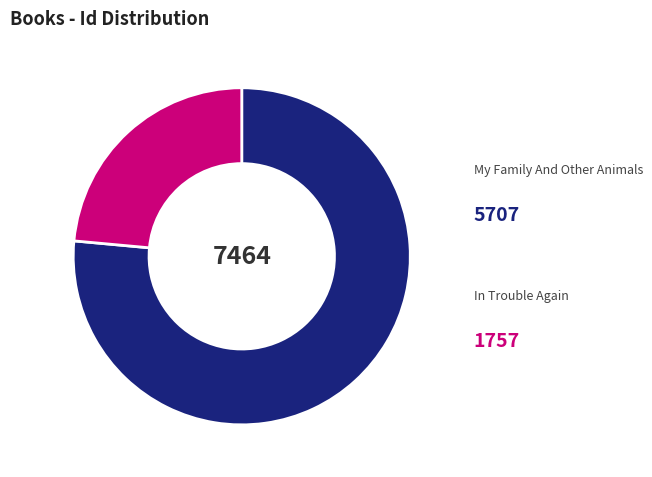

Which slice is the smallest?

In Trouble Again